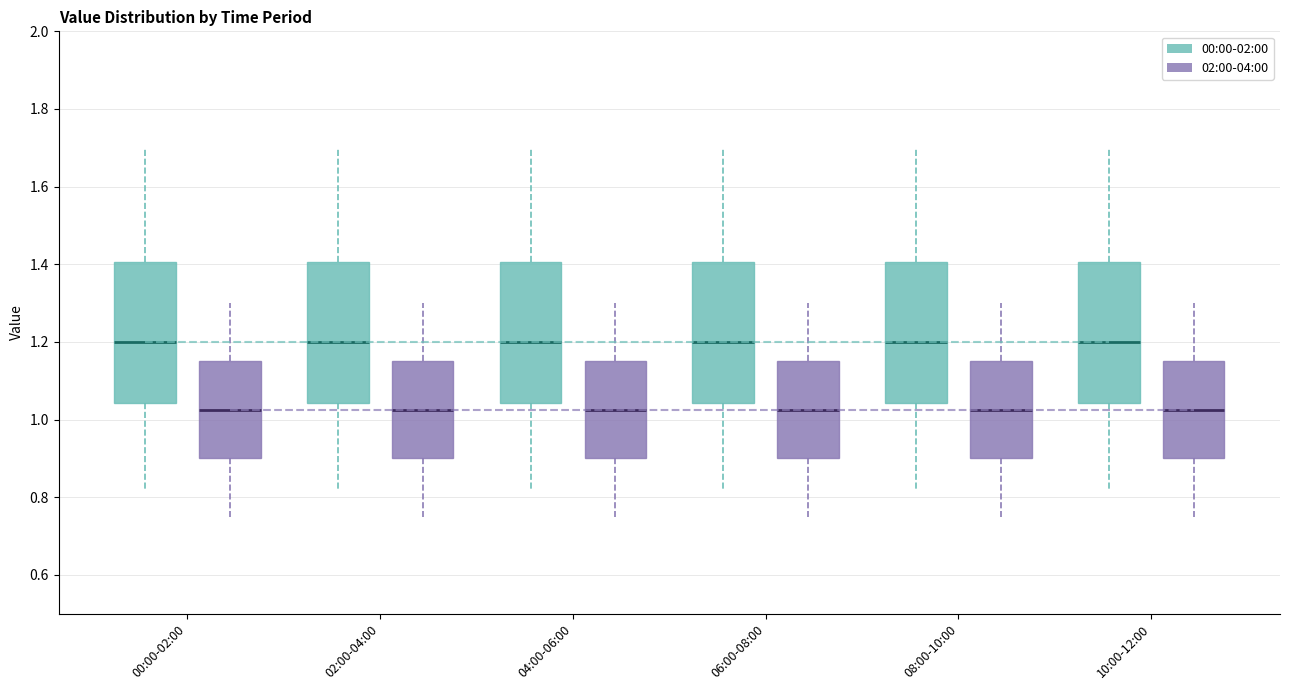

Where does the median line of the box for 04:00-06:00 (02:00-04:00) sit on the y-axis? The values are not printed on the chart, so give them approximately, as read against the axis.

1.02